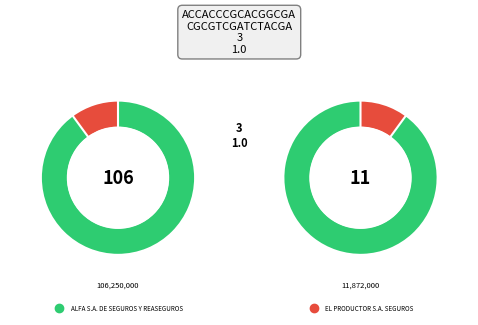

How many slices are in this pie chart?

2